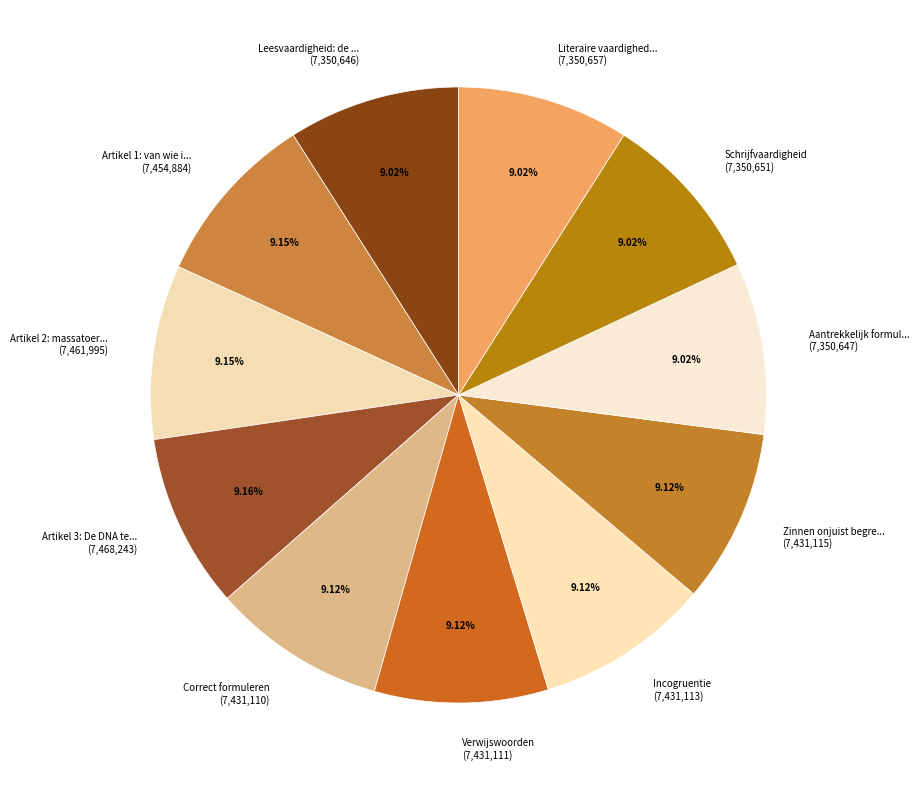

Count the number of slices in the pie.

11